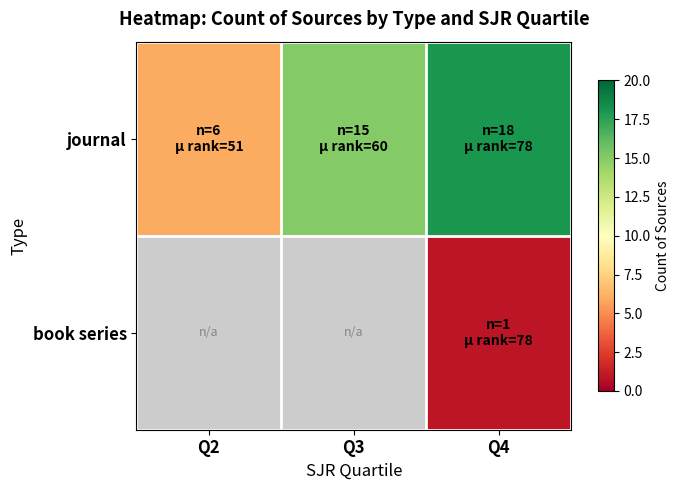

Which series has the largest total across all categories?

journal